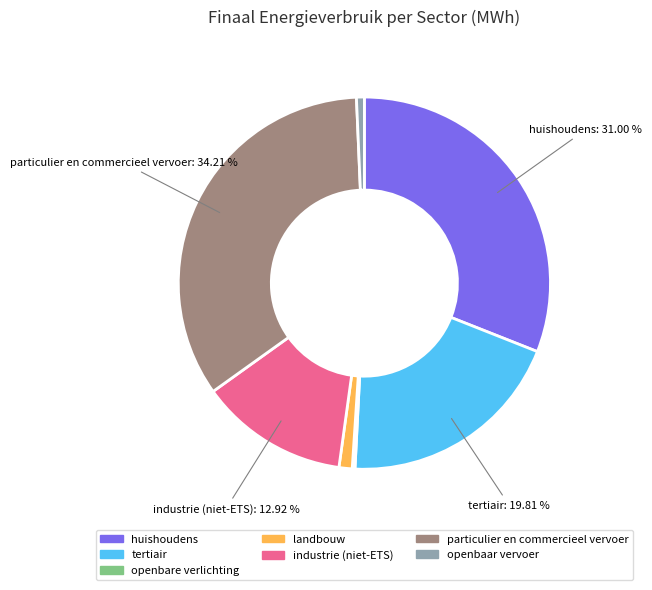

What is the largest slice in the pie chart?

particulier en commercieel vervoer